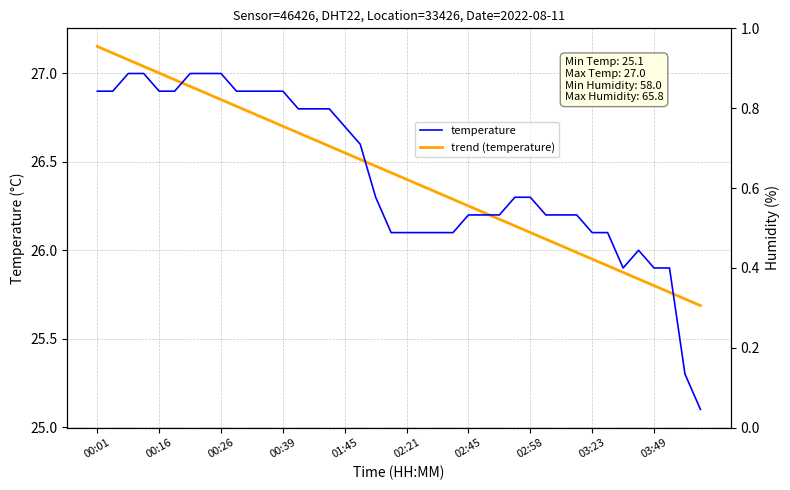

At which category does the chart reach its minimum across all series?

39